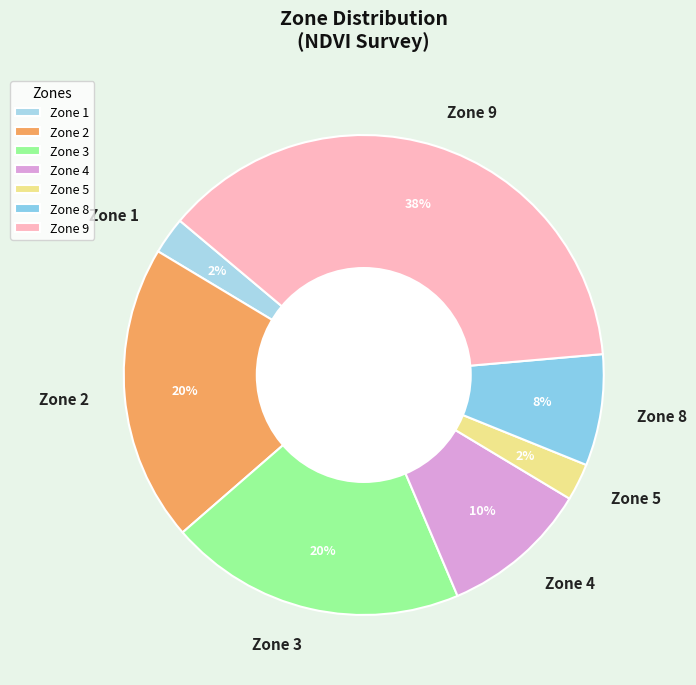

True or false: Zone 5 accounts for 2% of the total.

True